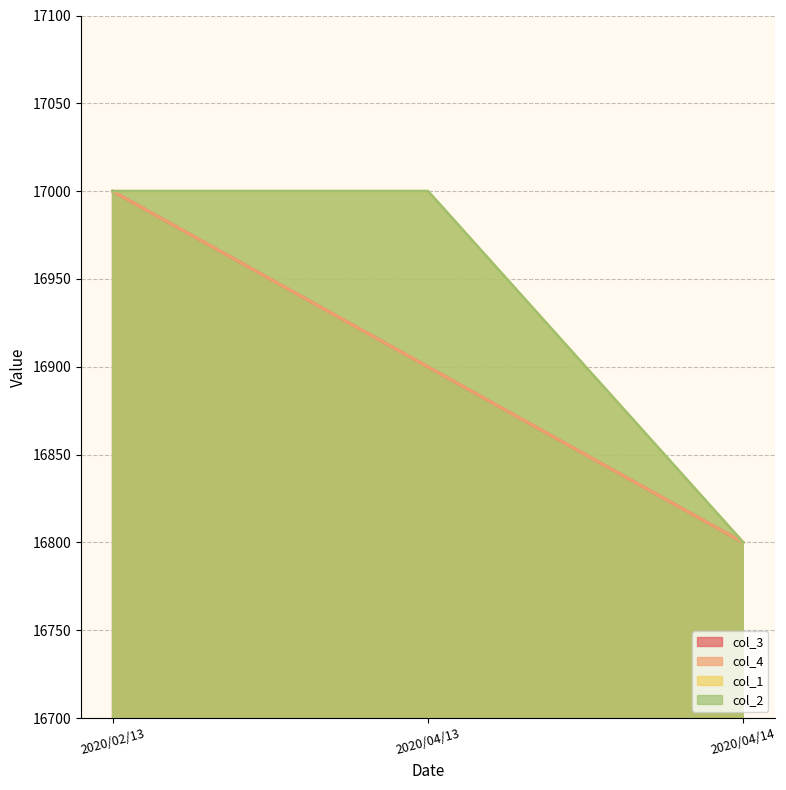

What is the spread (max minus min) of values at 2020/04/13?

100